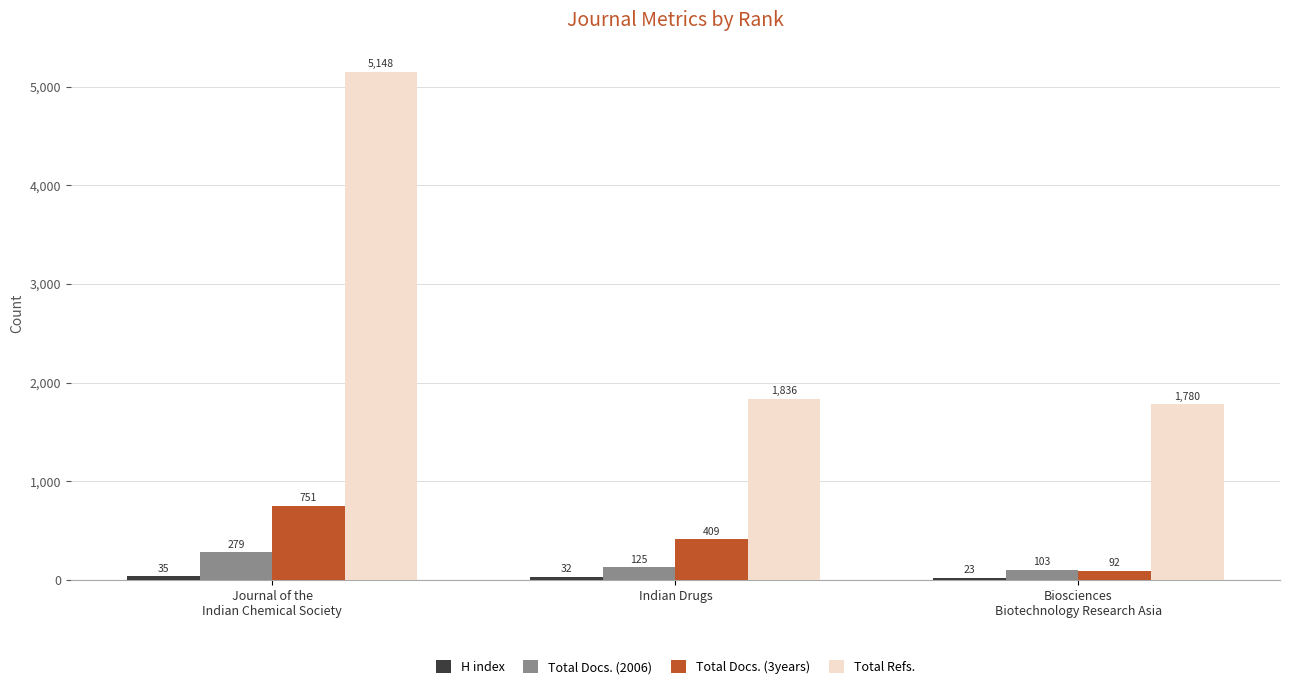

What is the label of the 1st bar from the right?

Biosciences
Biotechnology Research Asia